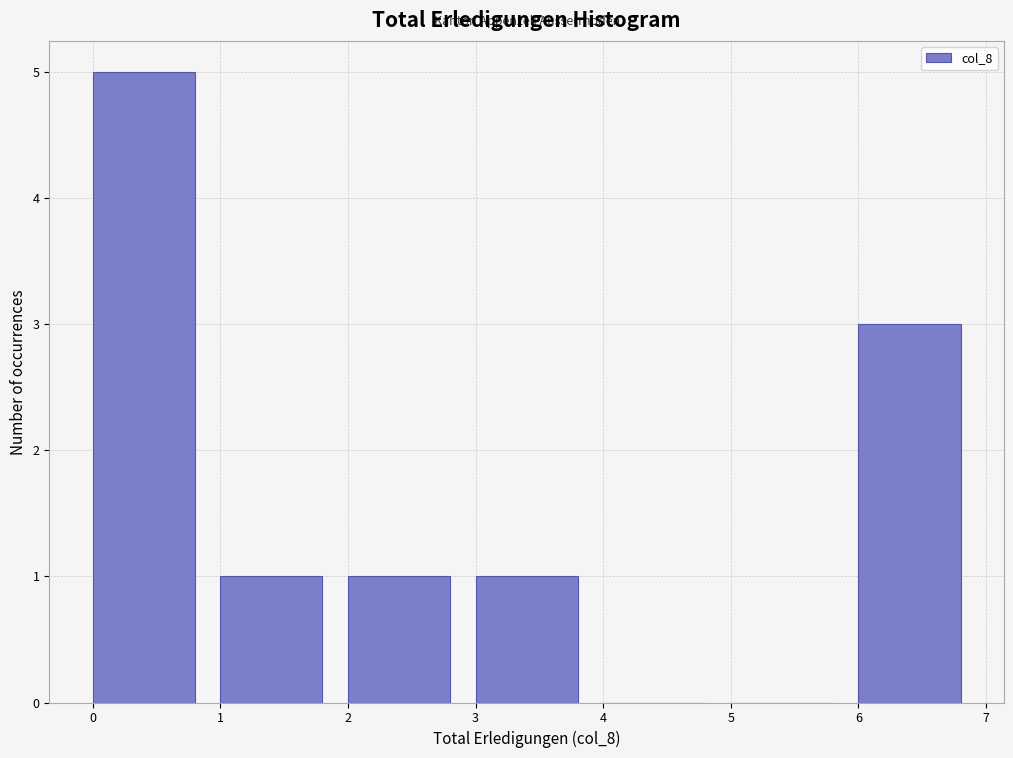

Reading left to right, transcribe this chart: for each bar, give the range it covers on the x-axis and its height. The values are not printed on the chart, so give them approximately, as read against the axis.

0 to 1: 5
1 to 2: 1
2 to 3: 1
3 to 4: 1
4 to 5: 0
5 to 6: 0
6 to 7: 3